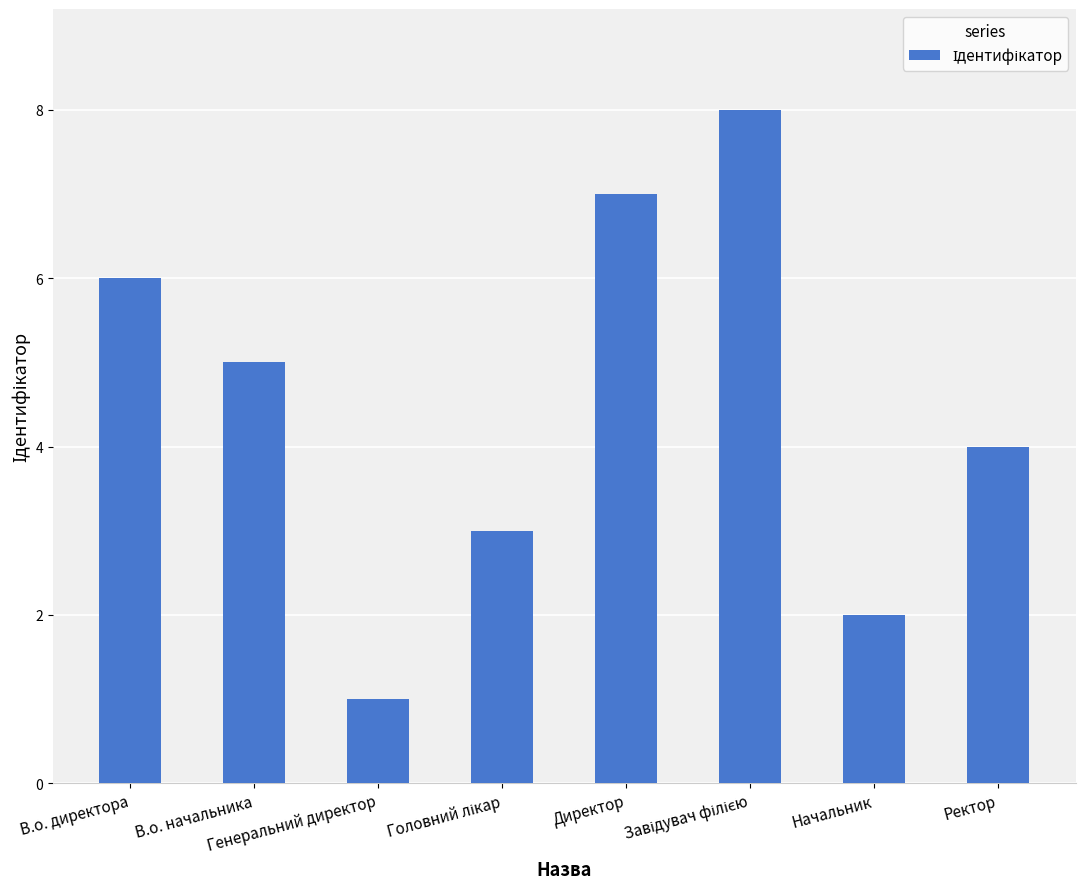

What is the sum of all values?

36